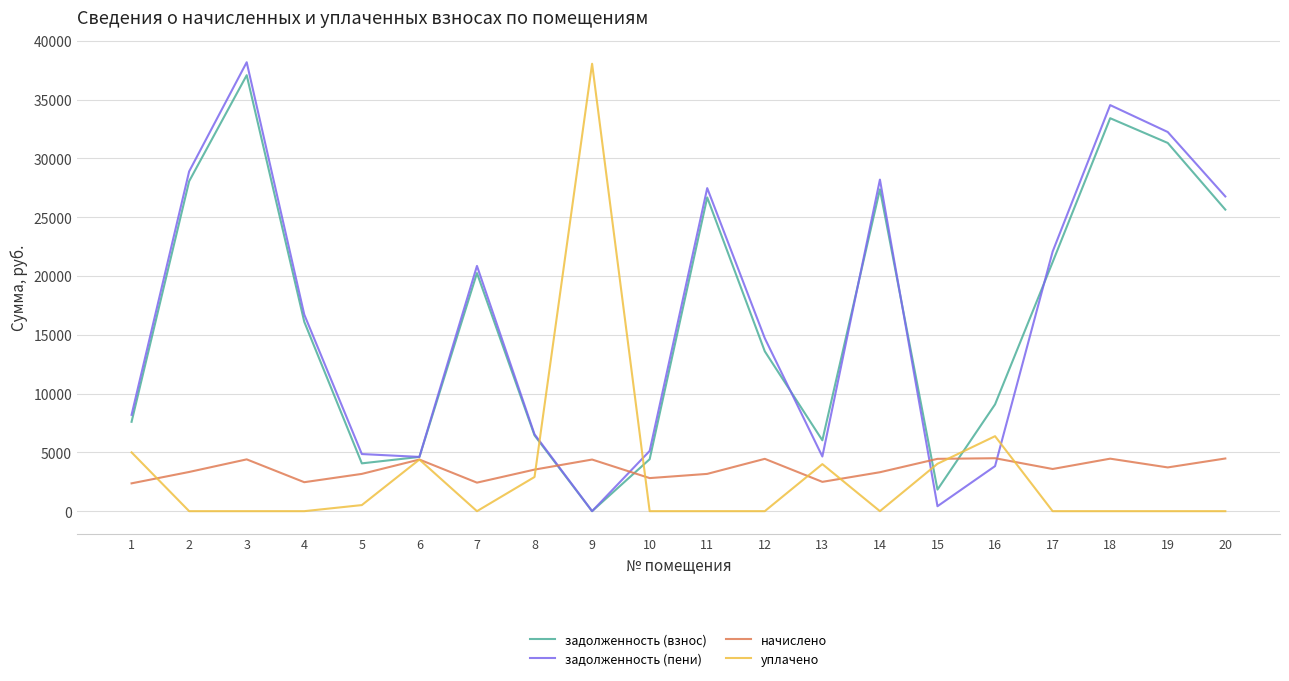

At which category is the sum across all series the highest?

3